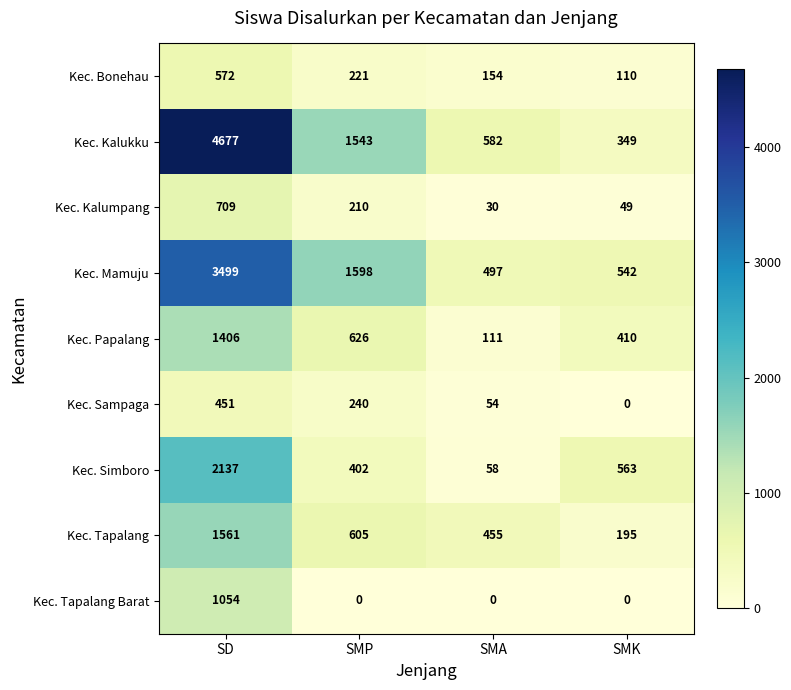

What is the greatest value displayed?

4677